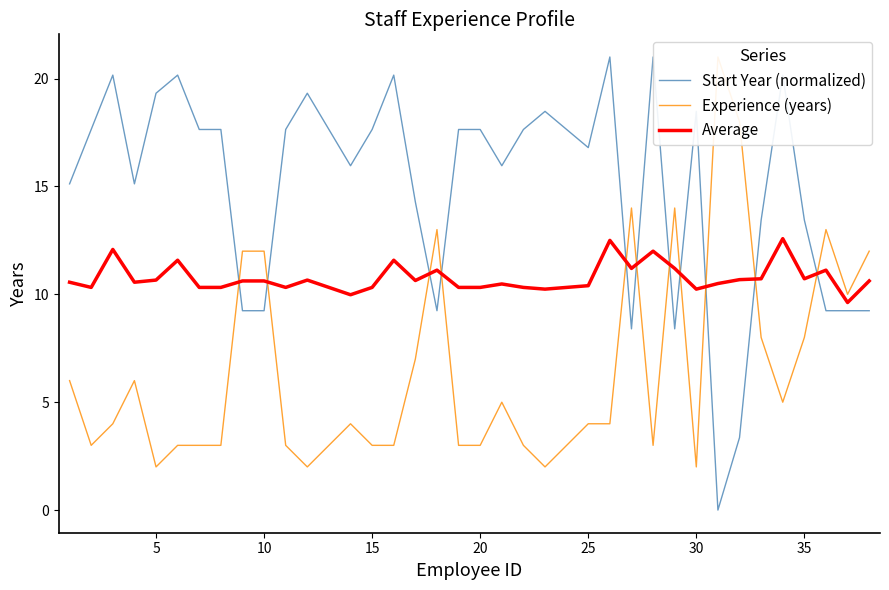

What is the minimum value for Average?

9.6